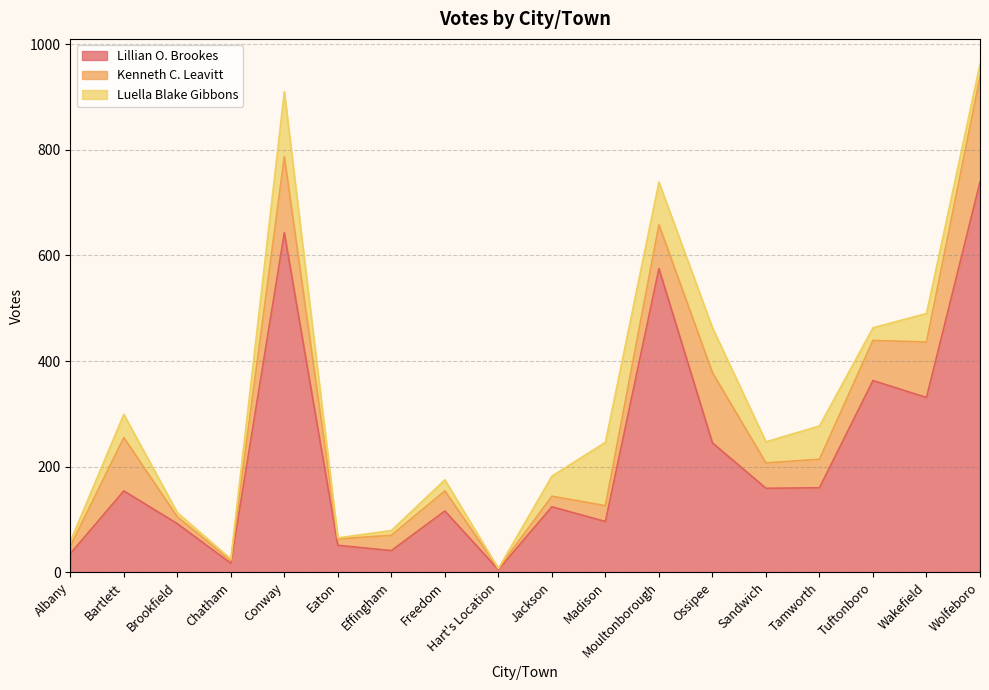

Reading left to right, extract all data points from this chart.

Lillian O. Brookes: Albany=35	Bartlett=154	Brookfield=92	Chatham=17	Conway=643	Eaton=51	Effingham=41	Freedom=116	Hart's Location=5	Jackson=124	Madison=96	Moultonborough=575	Ossipee=245	Sandwich=159	Tamworth=160	Tuftonboro=363	Wakefield=331	Wolfeboro=739
Kenneth C. Leavitt: Albany=14	Bartlett=101	Brookfield=13	Chatham=5	Conway=144	Eaton=12	Effingham=29	Freedom=38	Hart's Location=2	Jackson=20	Madison=30	Moultonborough=83	Ossipee=133	Sandwich=48	Tamworth=54	Tuftonboro=76	Wakefield=105	Wolfeboro=199
Luella Blake Gibbons: Albany=9	Bartlett=44	Brookfield=8	Chatham=3	Conway=123	Eaton=2	Effingham=9	Freedom=21	Hart's Location=0	Jackson=38	Madison=120	Moultonborough=81	Ossipee=85	Sandwich=40	Tamworth=63	Tuftonboro=24	Wakefield=54	Wolfeboro=24